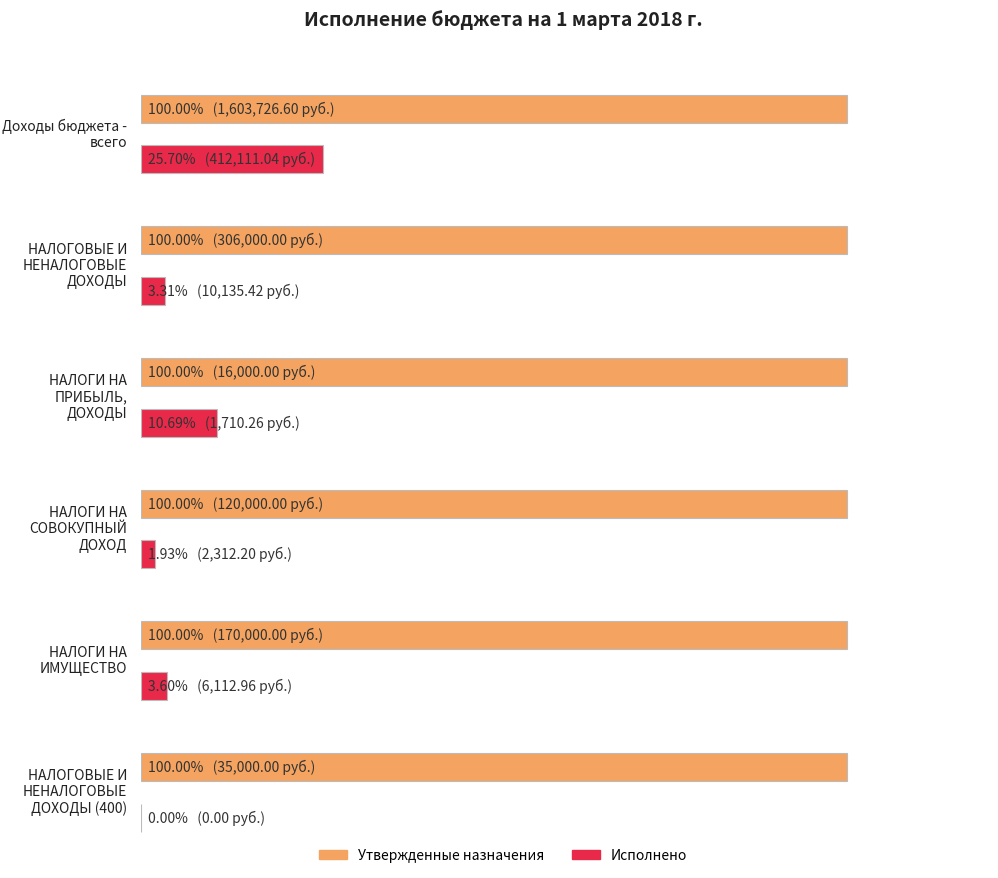

Is the value of Утвержденные бюджетные назначения at НАЛОГИ НА ИМУЩЕСТВО greater than the value of Исполнено at НАЛОГИ НА ПРИБЫЛЬ, ДОХОДЫ?

Yes